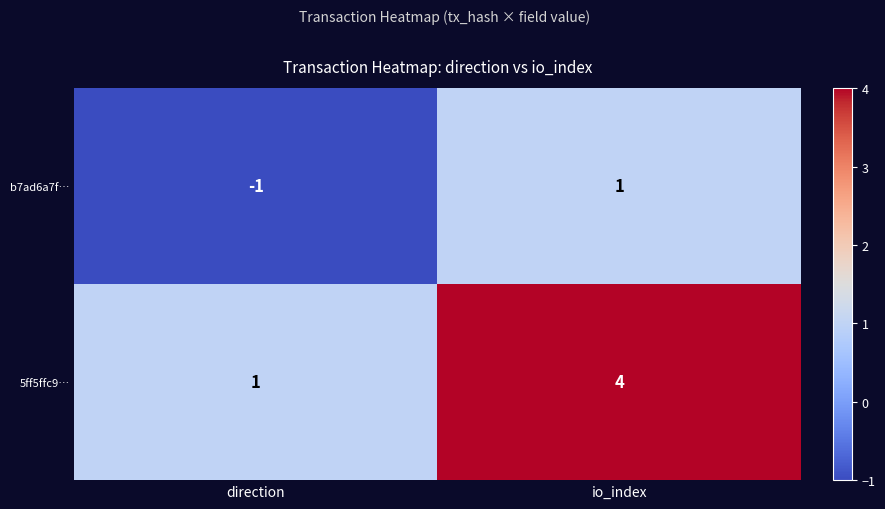

True or false: b7ad6a7f… has a value of -1 at direction.

True